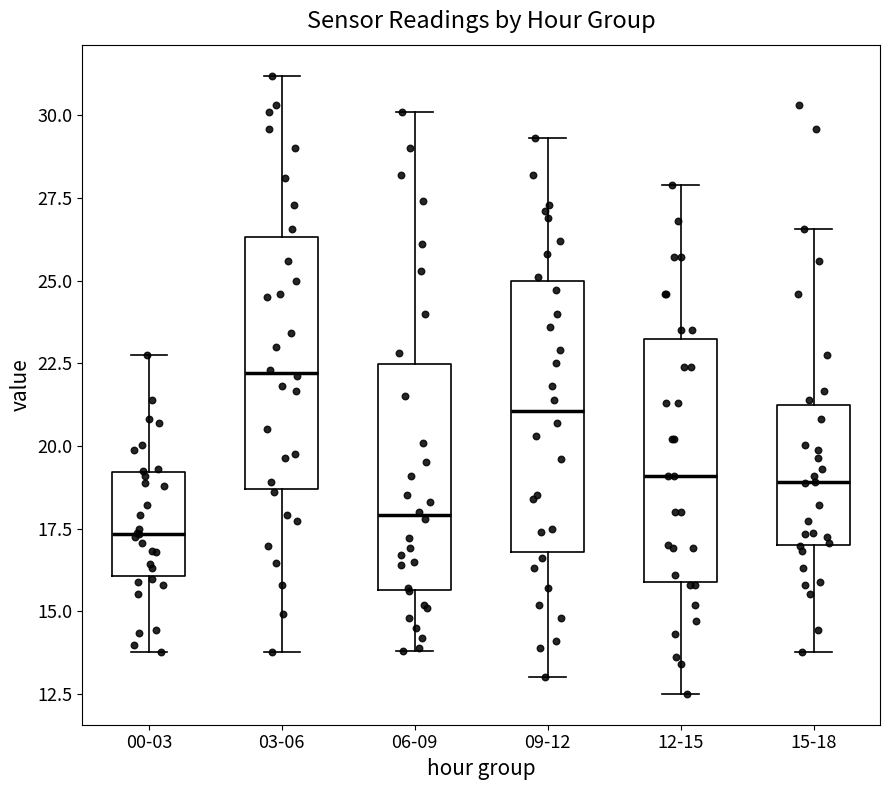

Which box has the highest median line?

03-06